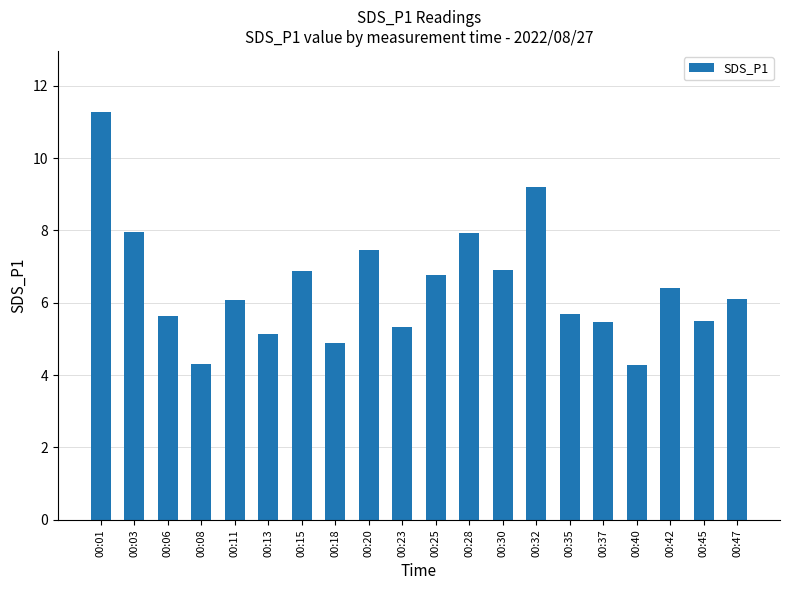

Which label corresponds to the largest value in the chart?

00:01